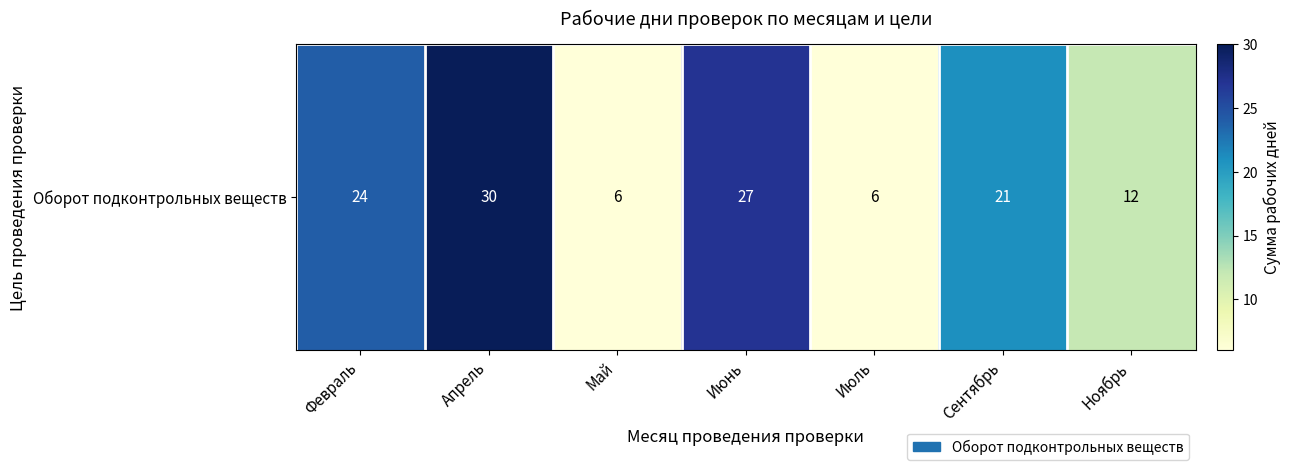

List the labels in order of value, smallest first.

Май, Июль, Ноябрь, Сентябрь, Февраль, Июнь, Апрель